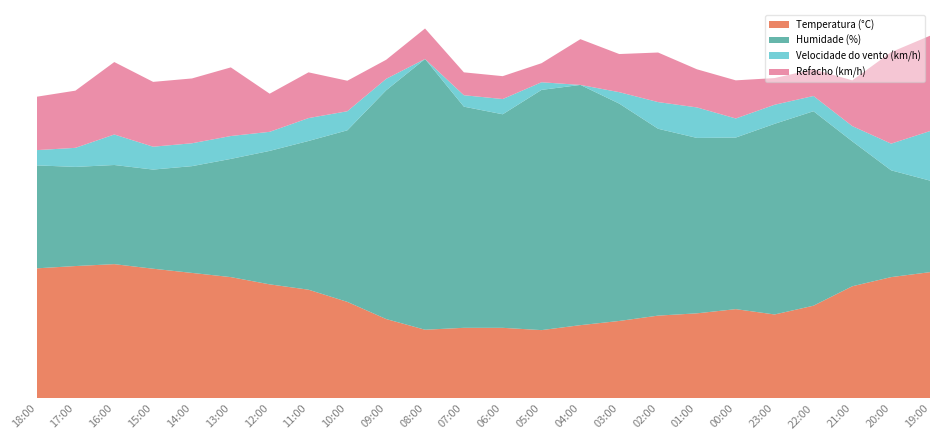

Reading left to right, list all the values displayed in this chart.

Temperatura (°C): 18:00=34.1	17:00=34.7	16:00=35.2	15:00=34.0	14:00=32.9	13:00=31.8	12:00=29.9	11:00=28.5	10:00=25.3	09:00=20.8	08:00=18.0	07:00=18.5	06:00=18.5	05:00=17.9	04:00=19.2	03:00=20.3	02:00=21.7	01:00=22.3	00:00=23.4	23:00=22.0	22:00=24.3	21:00=29.4	20:00=31.8	19:00=33.1
Humidade (%): 18:00=27.0	17:00=26.0	16:00=26.0	15:00=26.0	14:00=28.0	13:00=31.0	12:00=35.0	11:00=39.0	10:00=45.0	09:00=60.0	08:00=71.0	07:00=58.0	06:00=56.0	05:00=63.0	04:00=63.0	03:00=57.0	02:00=49.0	01:00=46.0	00:00=45.0	23:00=50.0	22:00=51.0	21:00=38.0	20:00=28.0	19:00=24.0
Velocidade do vento (km/h): 18:00=4.0	17:00=5.0	16:00=8.0	15:00=6.0	14:00=6.0	13:00=6.0	12:00=5.0	11:00=6.0	10:00=5.0	09:00=3.0	08:00=0.0	07:00=3.0	06:00=4.0	05:00=2.0	04:00=0.0	03:00=3.0	02:00=7.0	01:00=8.0	00:00=5.0	23:00=5.0	22:00=4.0	21:00=4.0	20:00=7.0	19:00=13.0
Refacho (km/h): 18:00=14.0	17:00=15.0	16:00=19.0	15:00=17.0	14:00=17.0	13:00=18.0	12:00=10.0	11:00=12.0	10:00=8.0	09:00=5.0	08:00=8.0	07:00=6.0	06:00=6.0	05:00=5.0	04:00=12.0	03:00=10.0	02:00=13.0	01:00=10.0	00:00=10.0	23:00=7.0	22:00=7.0	21:00=12.0	20:00=24.0	19:00=25.0